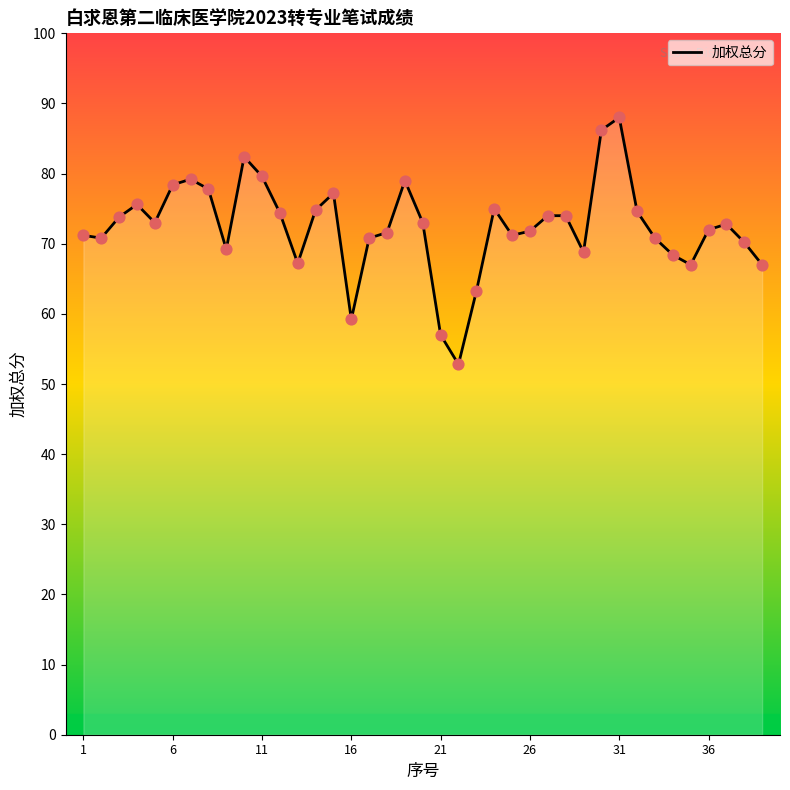

What is the maximum value shown in the chart?

88.0